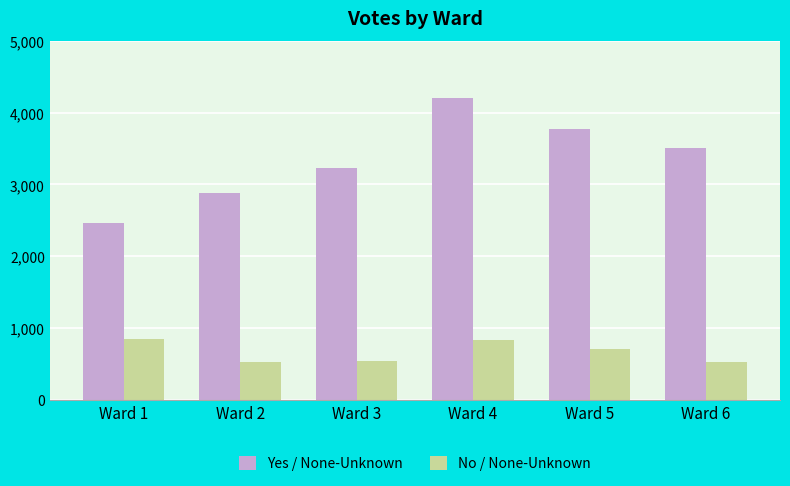

What is the value of the Yes / None-Unknown bar at the 5th from the left?

3769